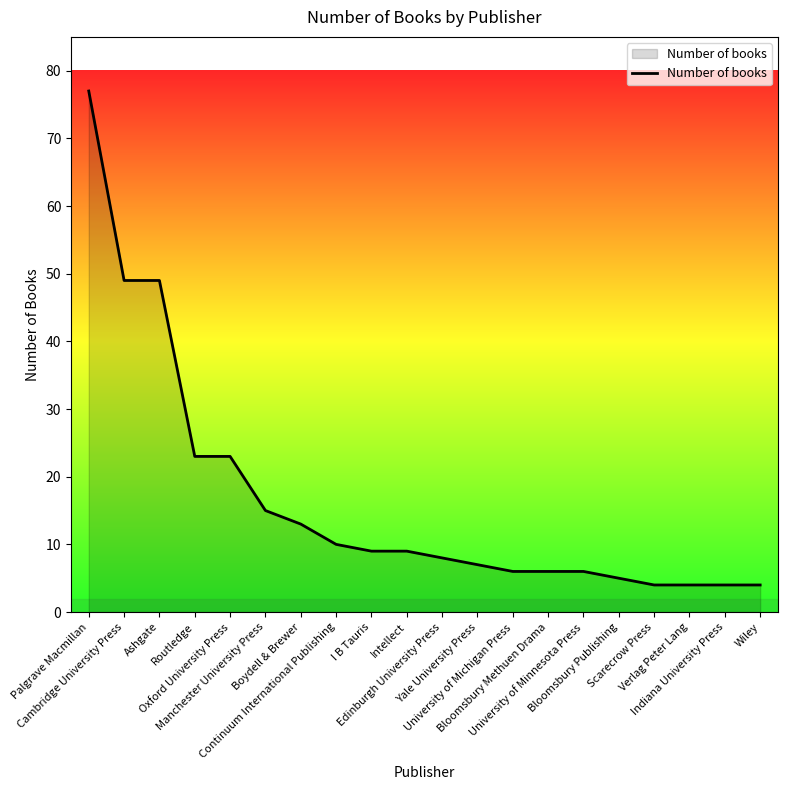

How many distinct data groups are displayed?

1